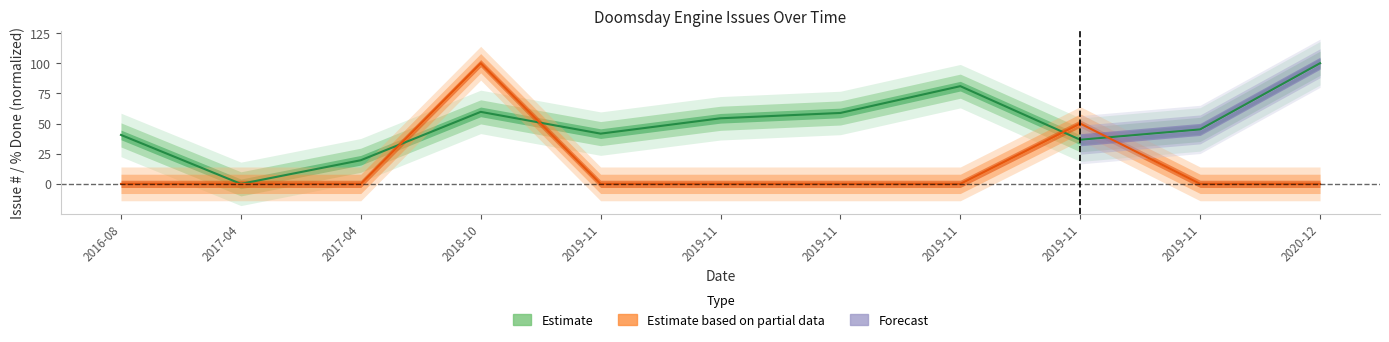

Reading left to right, extract all data points from this chart.

2016-08=40.6	2017-04=0.0	2017-04=19.6	2018-10=59.7	2019-11=41.6	2019-11=54.4	2019-11=58.8	2019-11=81.0	2019-11=36.6	2019-11=45.2	2020-12=100.0